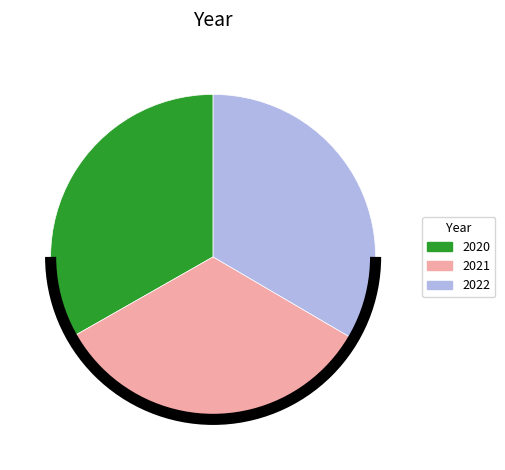

Is the sum of 2022 and 2020 greater than half?

Yes